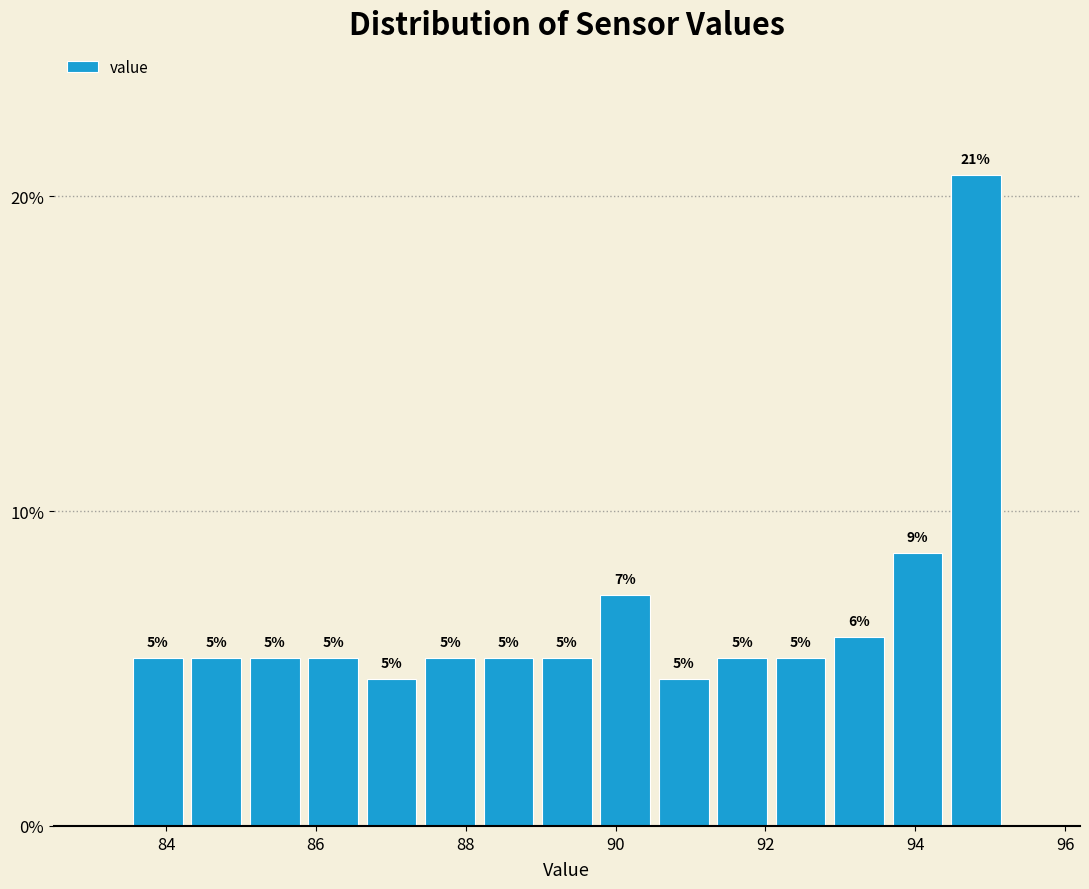

Read against the x-axis, roughly where is the centre of the tallest bar?

94.8